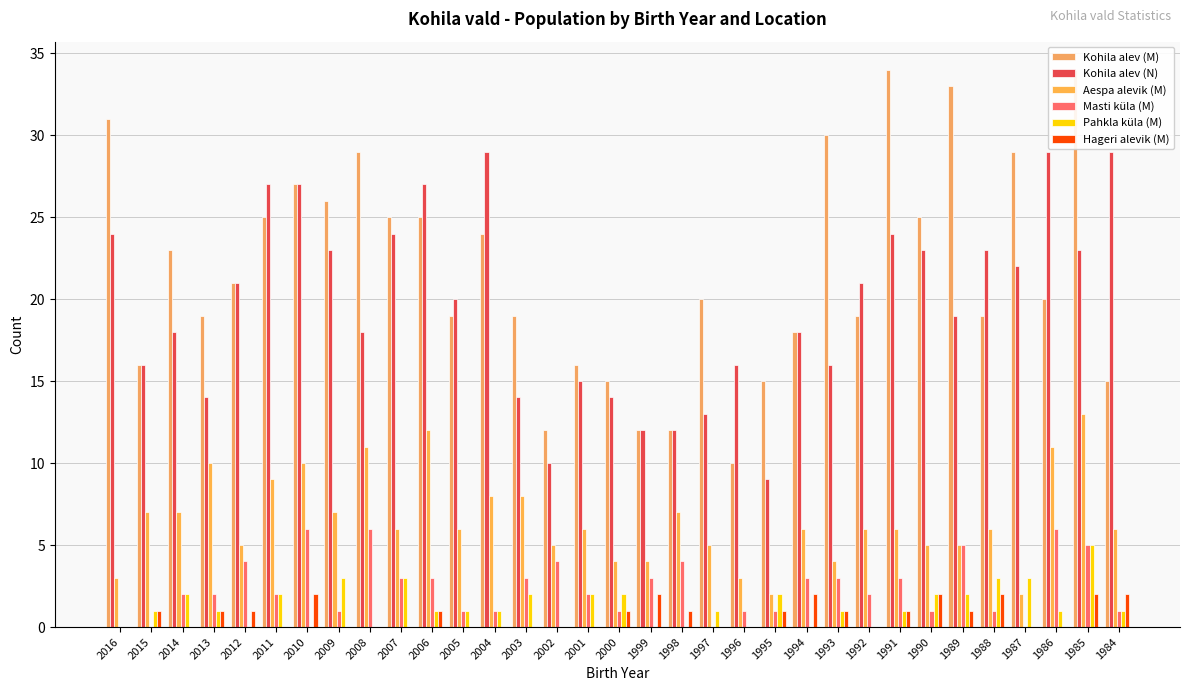

Reading left to right, transcribe all the data shown in this chart.

Kohila alev (M): 31	16	23	19	21	25	27	26	29	25	25	19	24	19	12	16	15	12	12	20	10	15	18	30	19	34	25	33	19	29	20	34	15
Kohila alev (N): 24	16	18	14	21	27	27	23	18	24	27	20	29	14	10	15	14	12	12	13	16	9	18	16	21	24	23	19	23	22	29	23	29
Aespa alevik (M): 3	7	7	10	5	9	10	7	11	6	12	6	8	8	5	6	4	4	7	5	3	2	6	4	6	6	5	5	6	2	11	13	6
Masti küla (M): 0	0	2	2	4	2	6	1	6	3	3	1	1	3	4	2	1	3	4	0	1	1	3	3	2	3	1	5	1	0	6	5	1
Pahkla küla (M): 0	1	2	1	0	2	0	3	0	3	1	1	1	2	0	2	2	0	0	1	0	2	0	1	0	1	2	2	3	3	1	5	1
Hageri alevik (M): 0	1	0	1	1	0	2	0	0	0	1	0	0	0	0	0	1	2	1	0	0	1	2	1	0	1	2	1	2	0	0	2	2